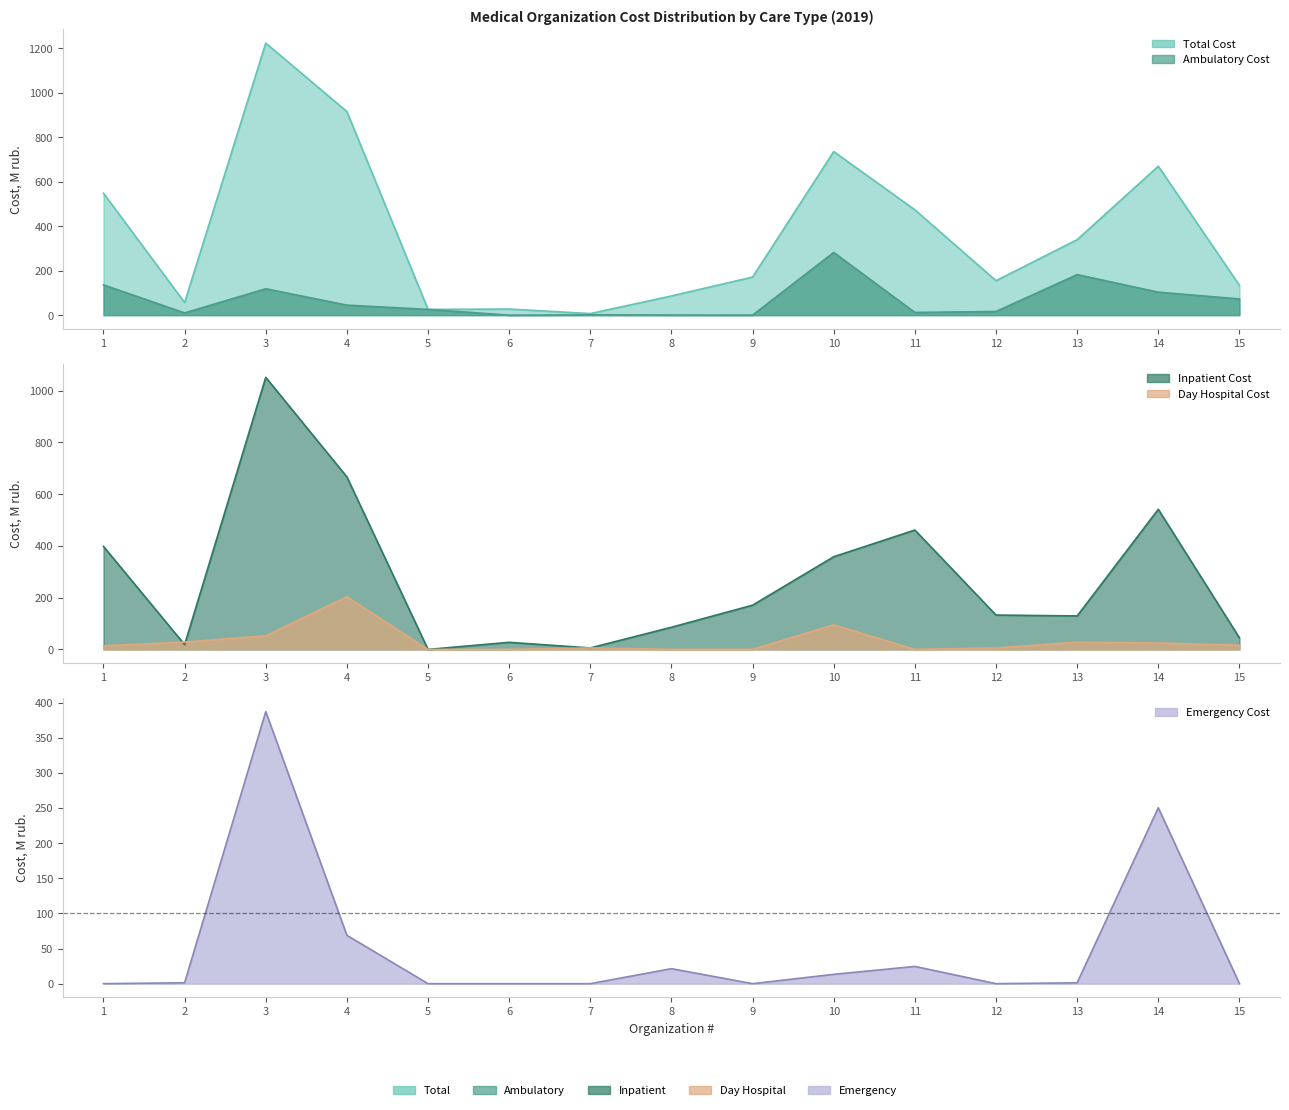

Is the value of Day Hospital Cost at 15 greater than the value of Ambulatory Cost at 10?

No